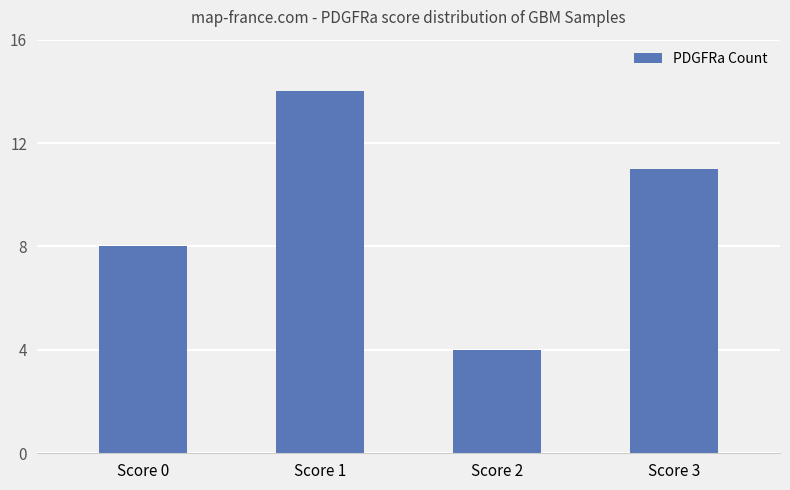

Are the bars grouped side by side (vs. stacked)?

No